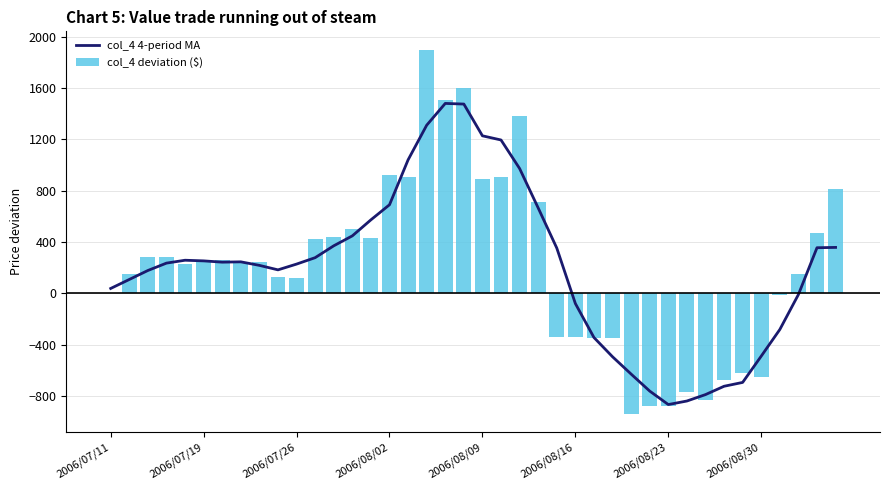

What is the highest value of the col_4 4-period MA series?

1480.0